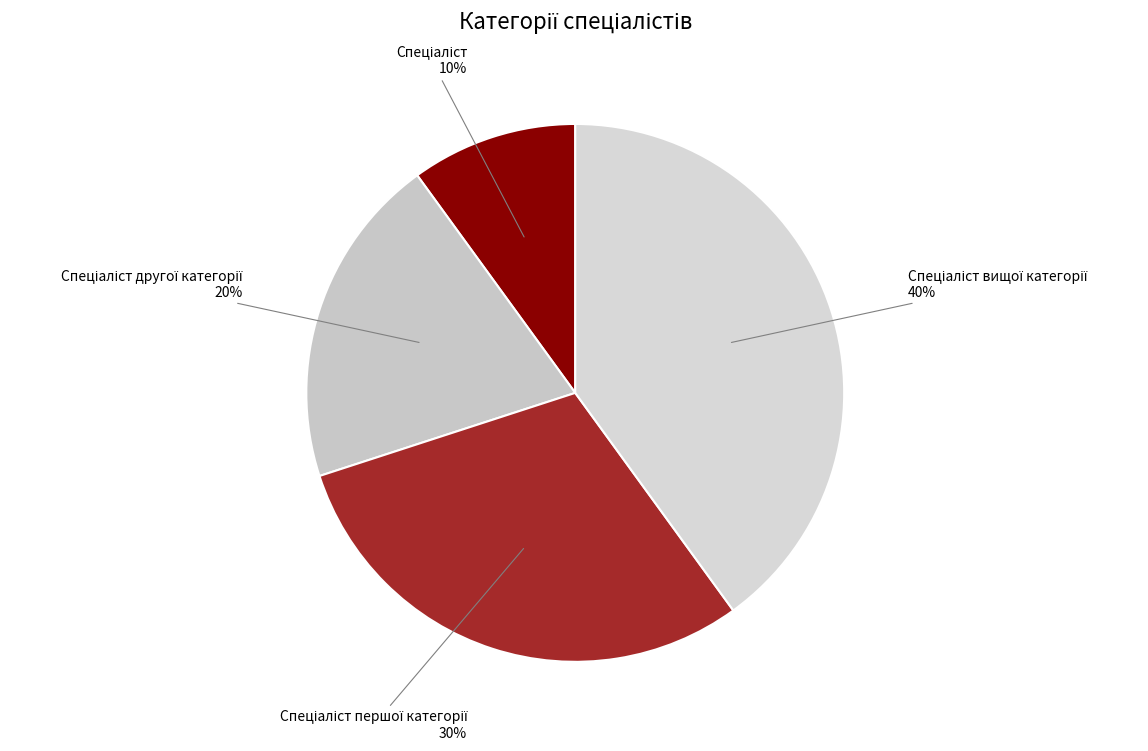

Is there a majority slice in this chart?

No